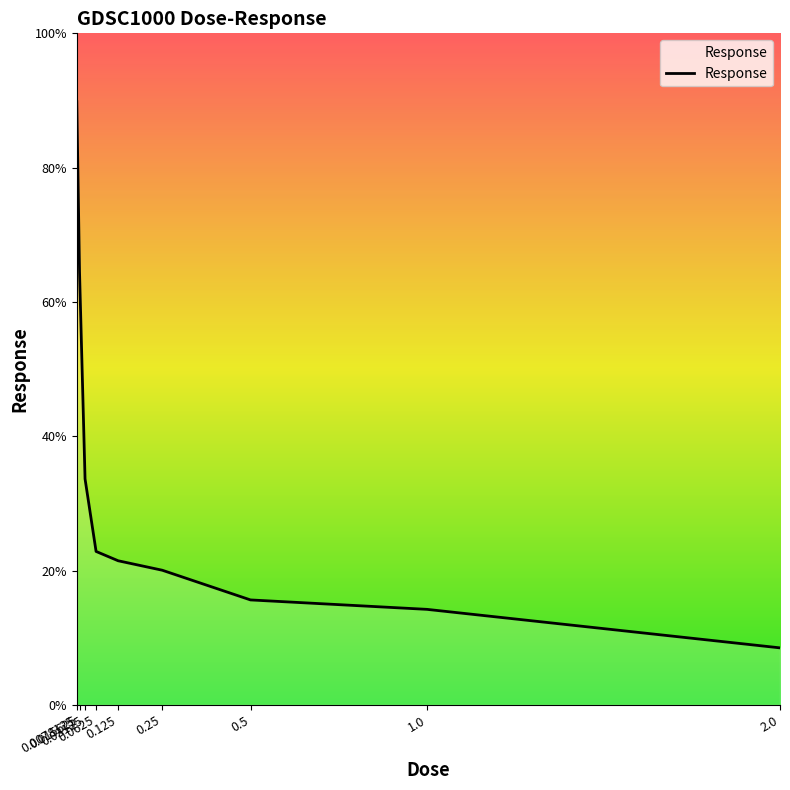

True or false: the data shows 24.7 at 1.0.

False